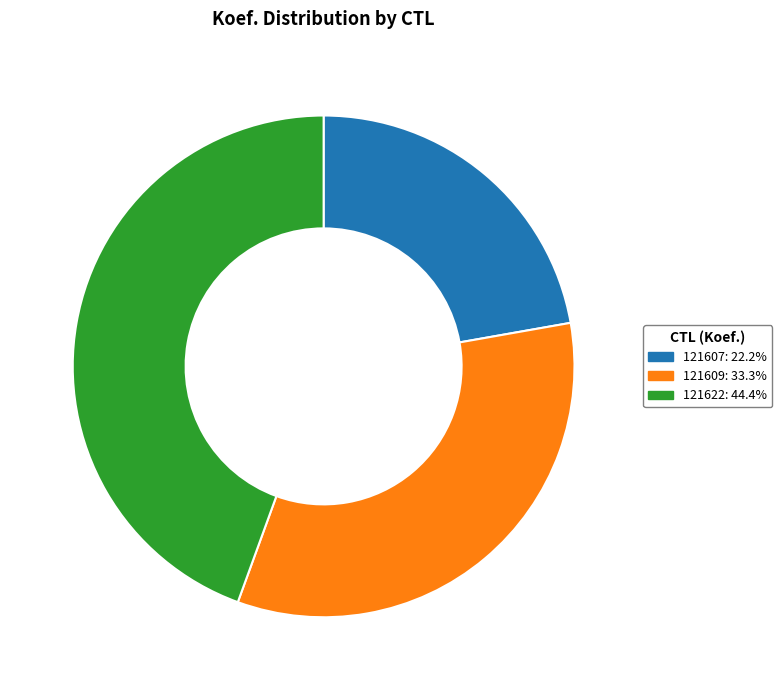

Which category has the smallest portion of the pie?

121607